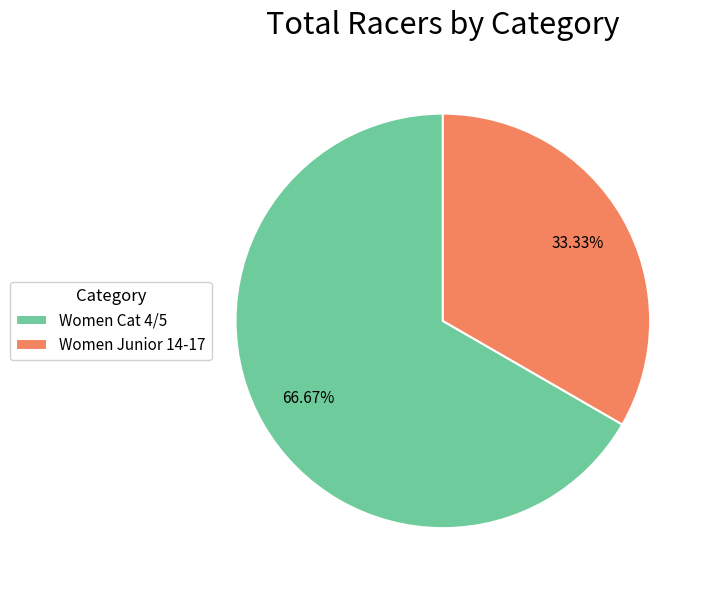

Which has a higher value, Women Cat 4/5 or Women Junior 14-17?

Women Cat 4/5